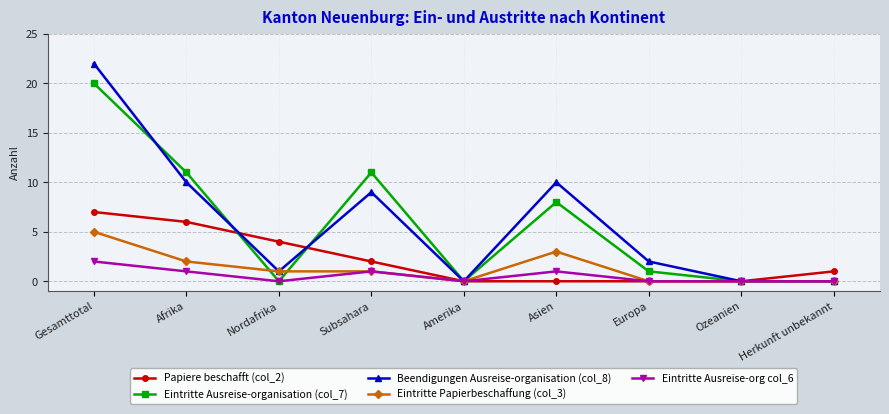

At which label does Beendigungen Ausreise-organisation (col_8) first exceed 2?

Gesamttotal